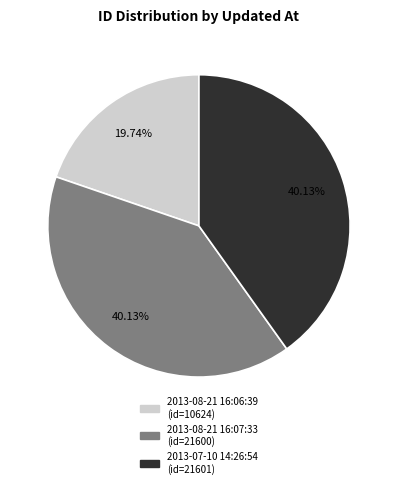

Do 2013-08-21 16:07:33 and 2013-07-10 14:26:54 together represent more than half of the pie?

Yes